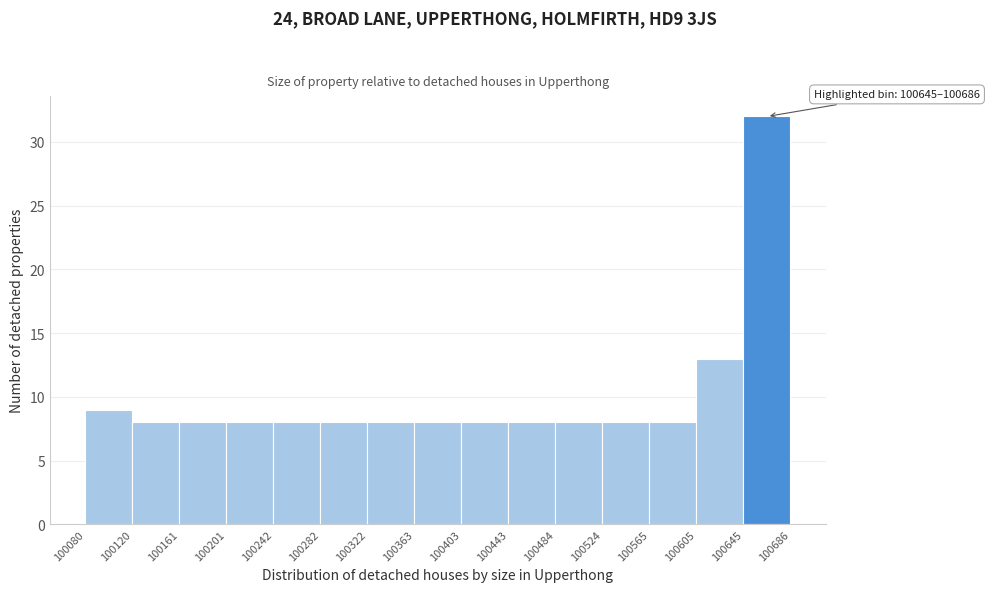

Which range on the x-axis has the tallest bar?

100645 to 100686